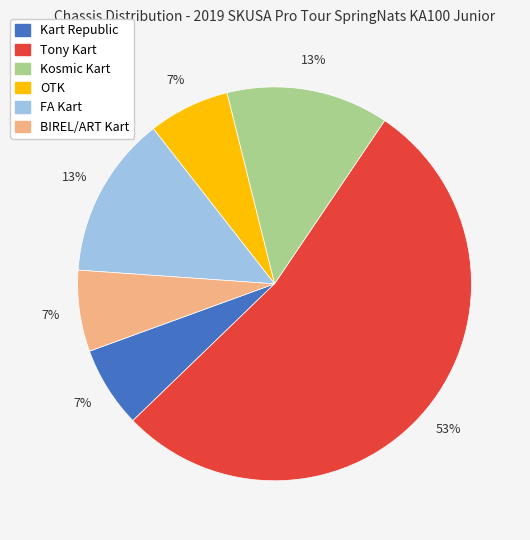

To the nearest percent, what is the average slice percentage?

17%